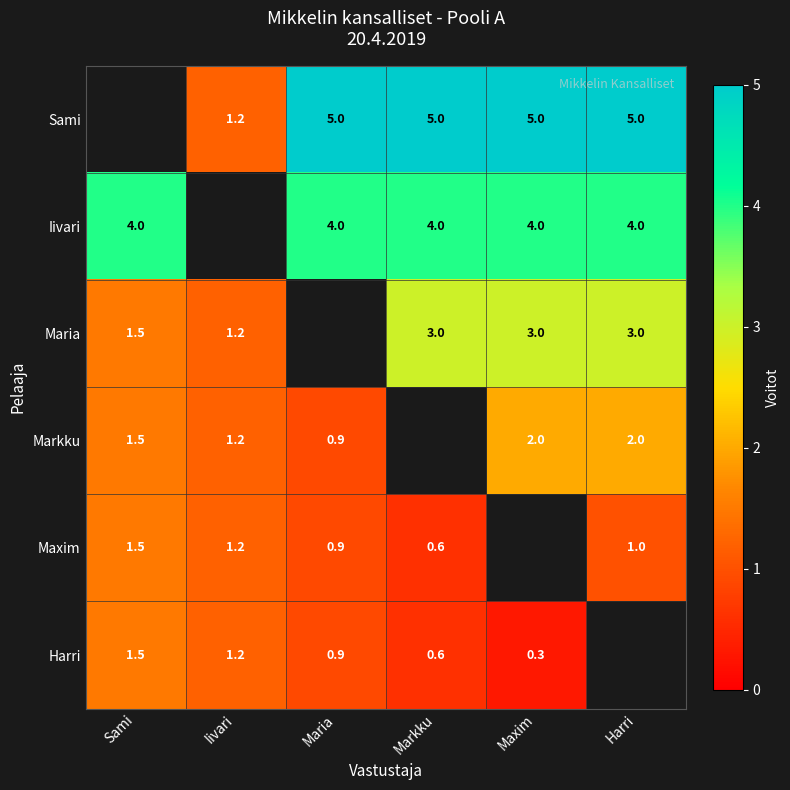

Is the value of Markku at Harri greater than the value of Sami at Harri?

No